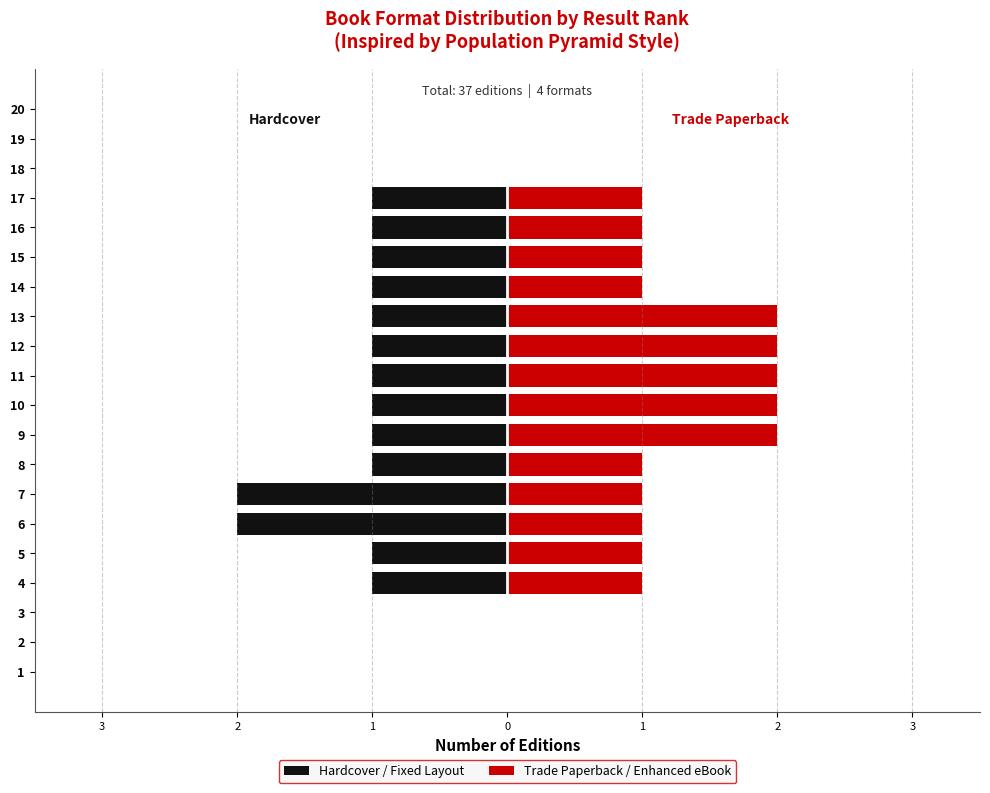

Which category has the lowest value across all series?

6